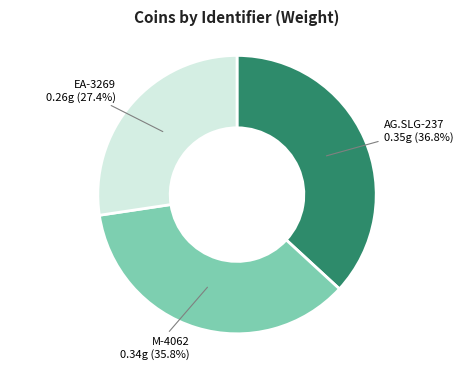

Does any single category account for the majority?

No